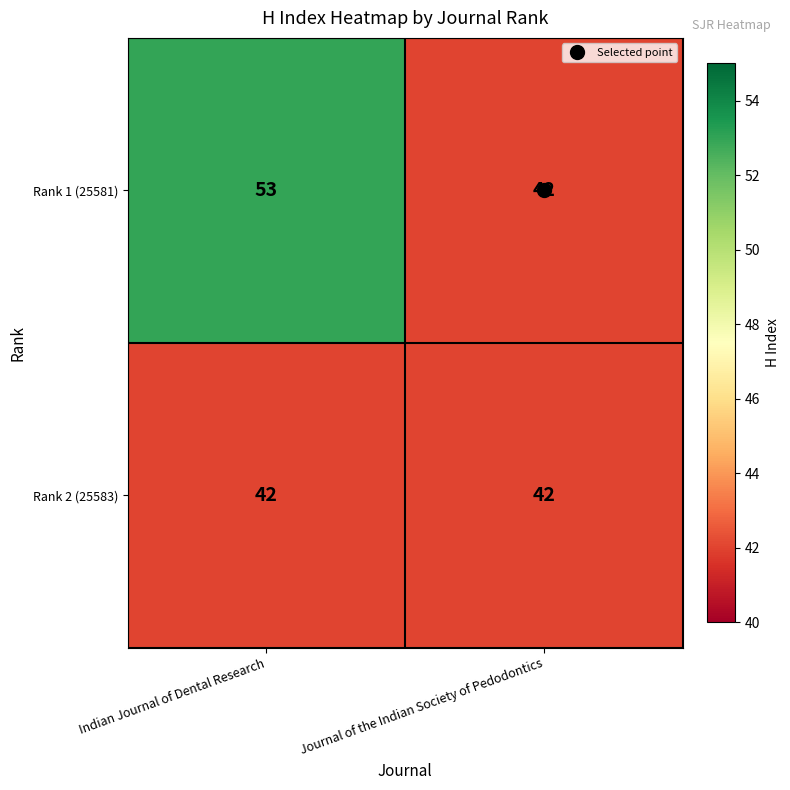

The Rank 2 (25583) series shows 42 at Indian Journal of Dental Research. True or false?

True